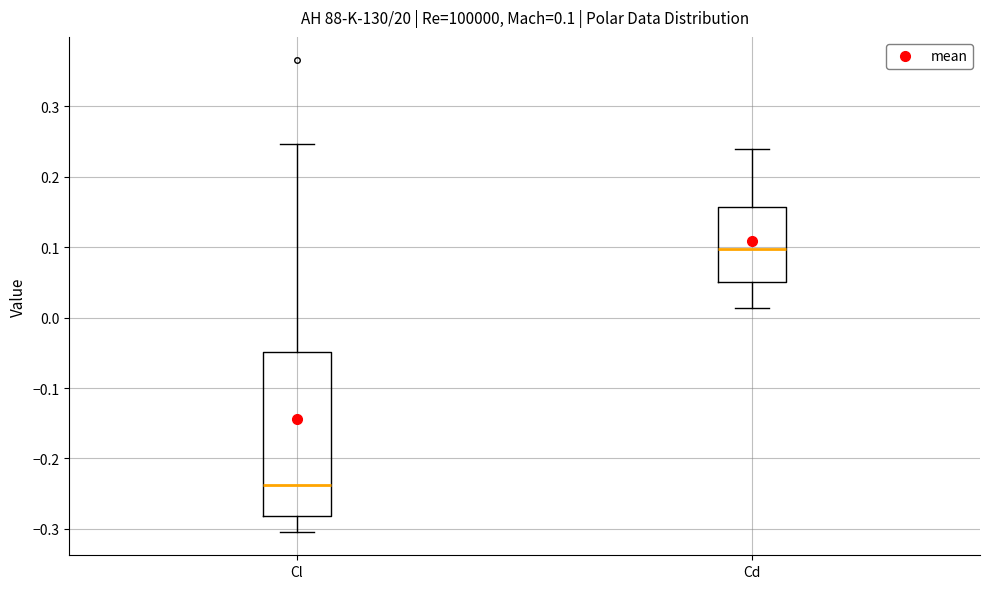

Comparing the boxes themselves (not the whiskers), which one is the tallest?

Cl